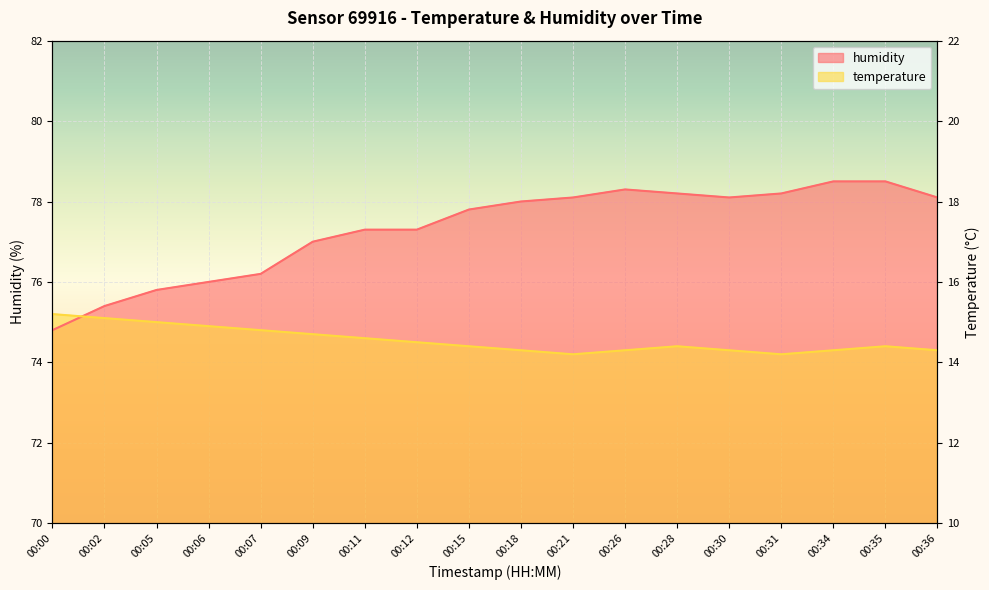

At which category does temperature reach its first local valley?

00:21